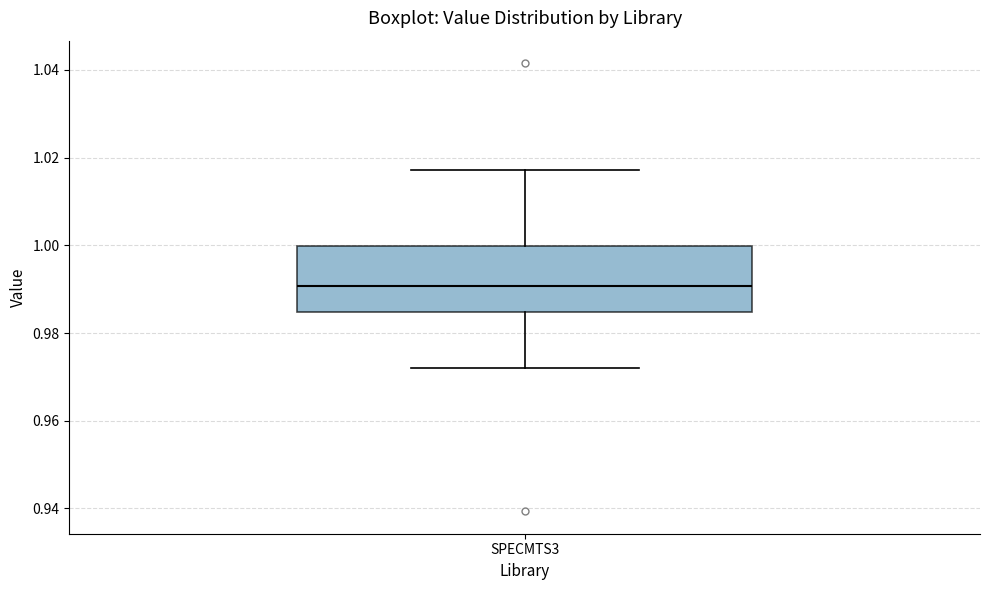

Where does the median line of the box for SPECMTS3 sit on the y-axis? The values are not printed on the chart, so give them approximately, as read against the axis.

0.990